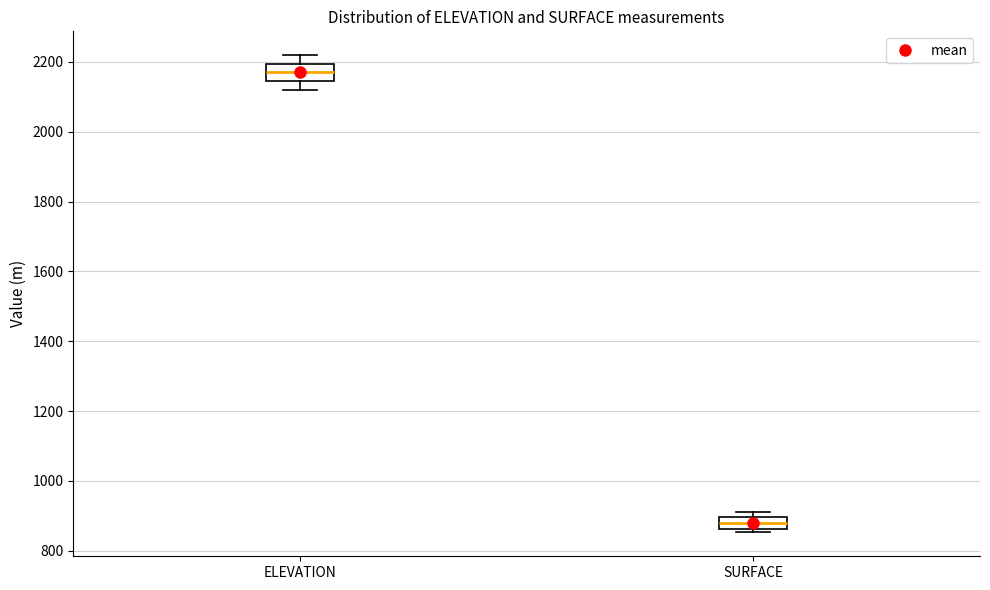

Reading left to right, transcribe this box plot: for each box, give where its median line is, the range the box spans, and where its two whiskers end, as read against the y-axis. The values are not printed on the chart, so give them approximately, as read against the axis.

ELEVATION: median 2160, box 2140 to 2200, whiskers 2120 to 2220
SURFACE: median 880, box 860 to 900, whiskers 860 (just below the box's lower edge) to 920